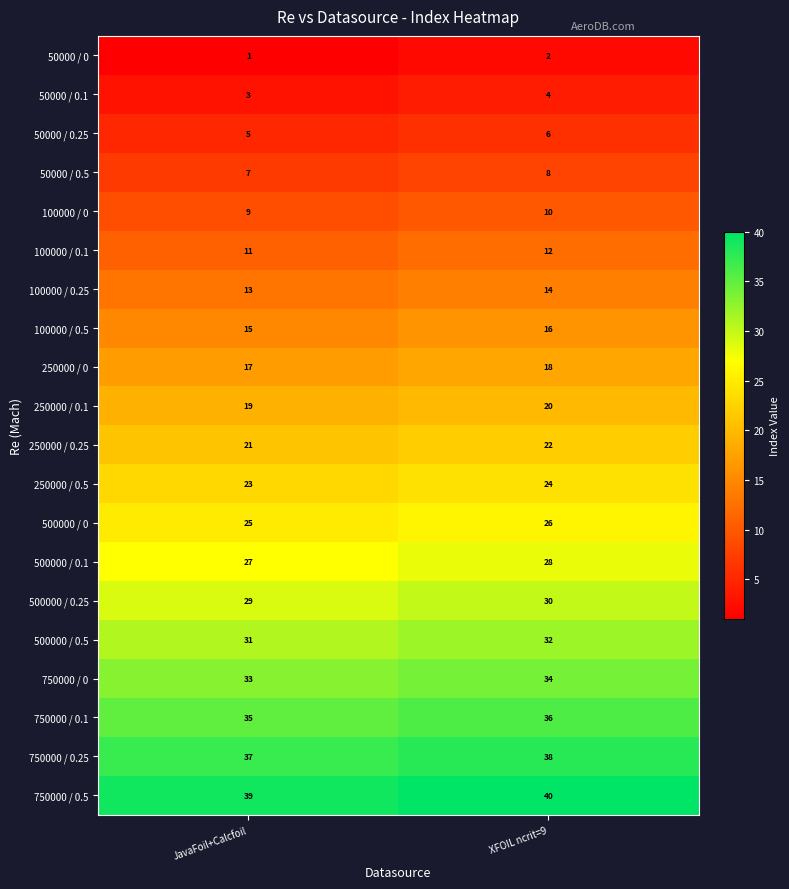

Rank the series at JavaFoil+Calcfoil from highest to lowest value.

750000 / 0.5, 750000 / 0.25, 750000 / 0.1, 750000 / 0, 500000 / 0.5, 500000 / 0.25, 500000 / 0.1, 500000 / 0, 250000 / 0.5, 250000 / 0.25, 250000 / 0.1, 250000 / 0, 100000 / 0.5, 100000 / 0.25, 100000 / 0.1, 100000 / 0, 50000 / 0.5, 50000 / 0.25, 50000 / 0.1, 50000 / 0